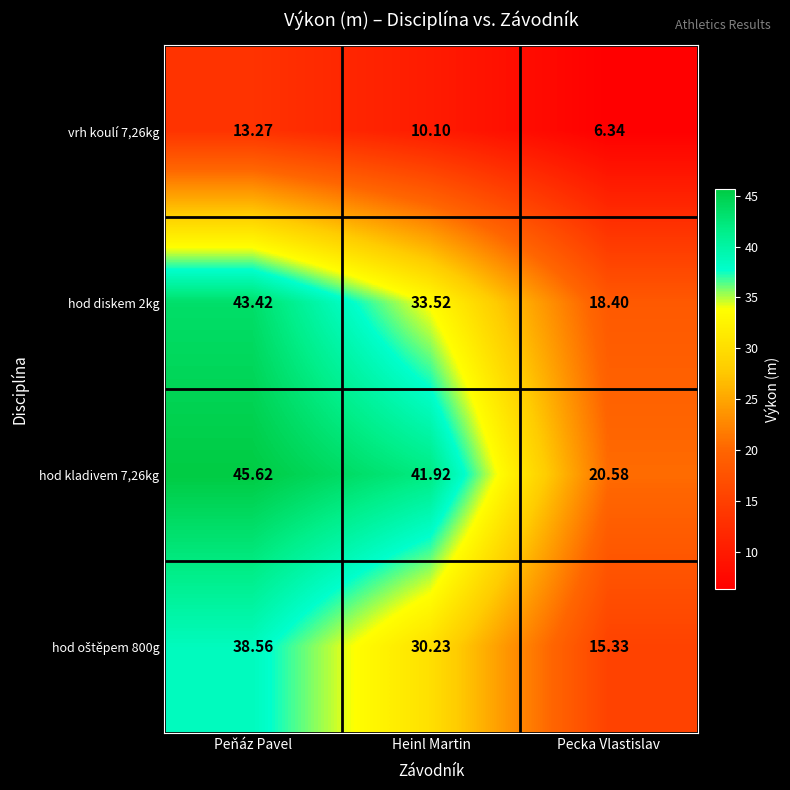

Which label corresponds to the smallest value in the chart?

Pecka Vlastislav